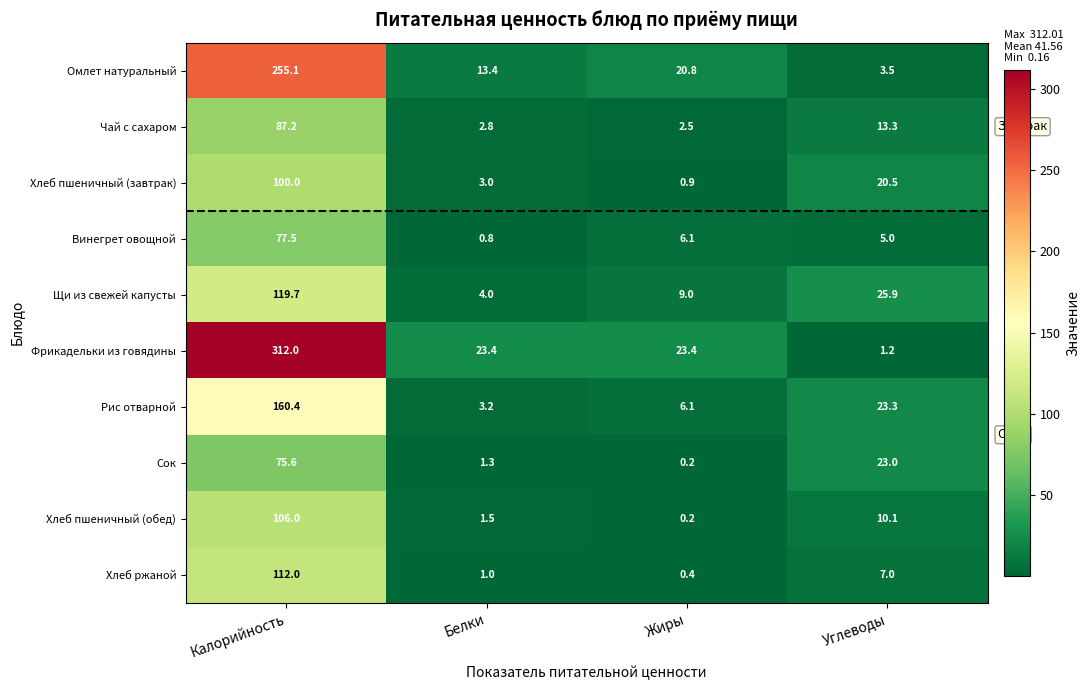

Where does the Рис отварной series first go above 23?

Калорийность